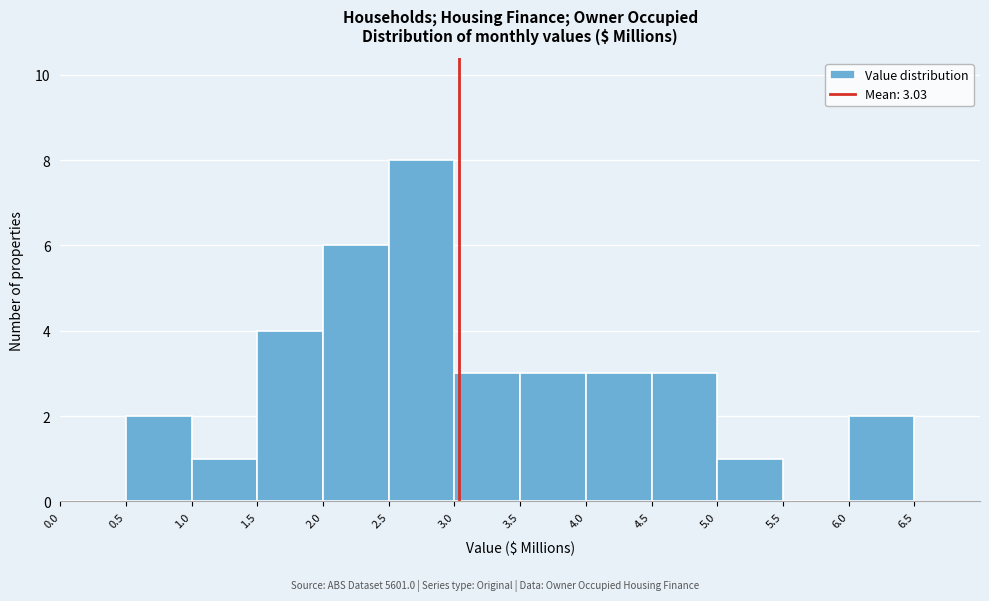

Which range on the x-axis has the tallest bar?

2.5 to 3.0